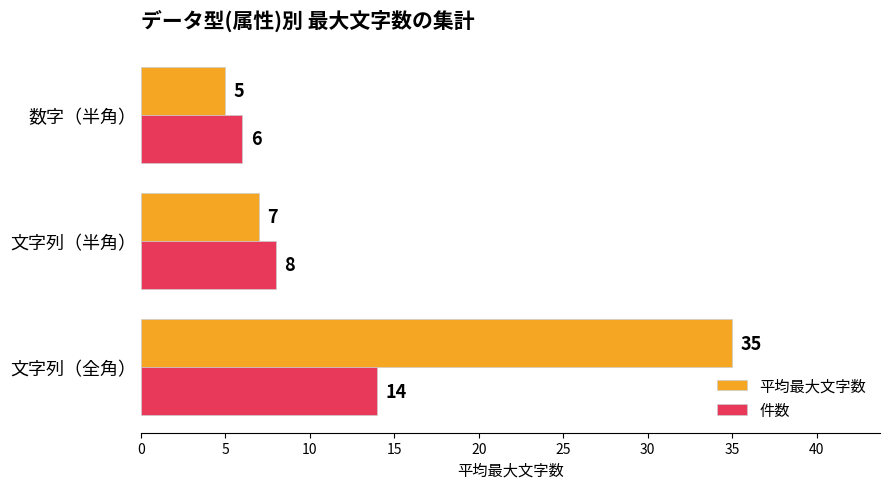

What is the difference between the maximum and minimum values in the 平均最大文字数 series?

30